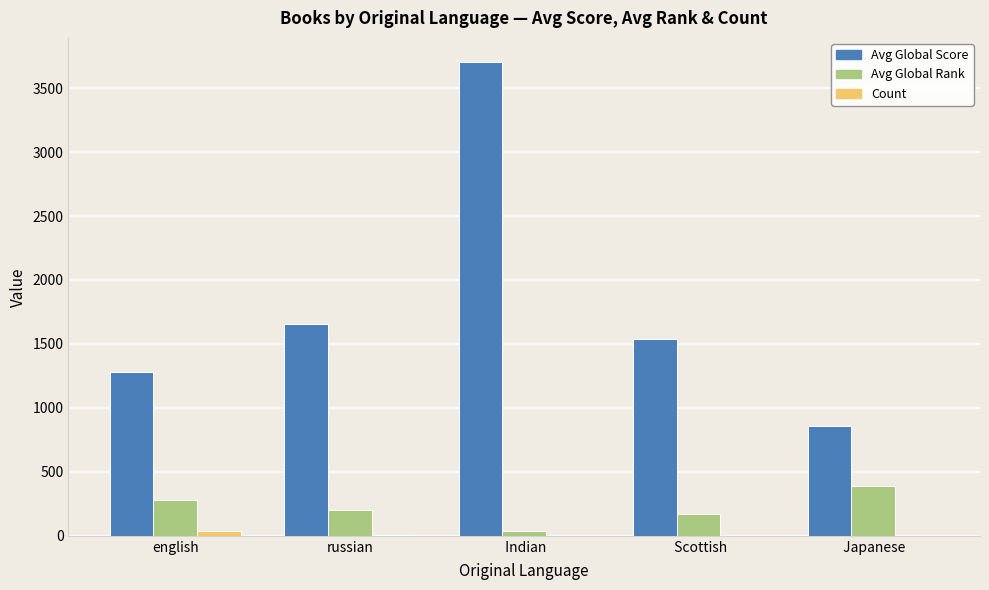

The Avg Global Score series shows 1383 at  Japanese. True or false?

False